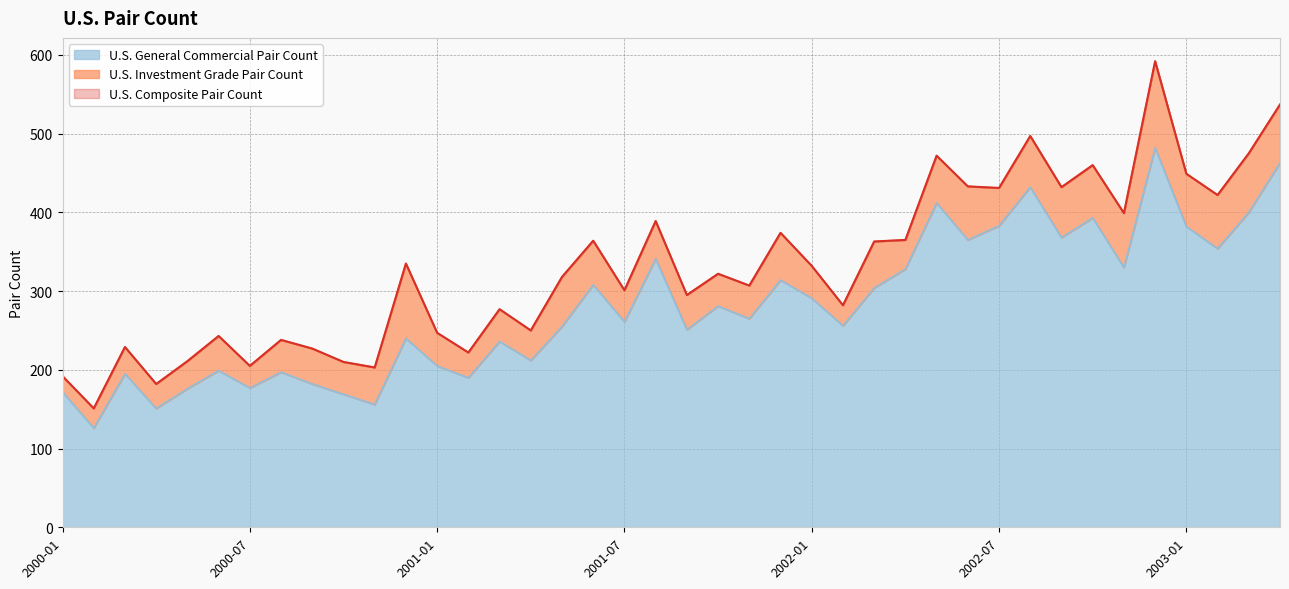

True or false: U.S. General Commercial Pair Count and U.S. Composite Pair Count intersect in this chart.

False